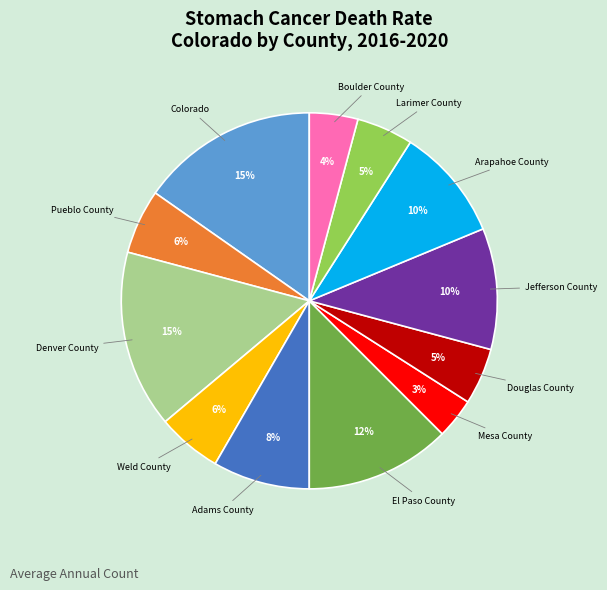

How many slices are in this pie chart?

12